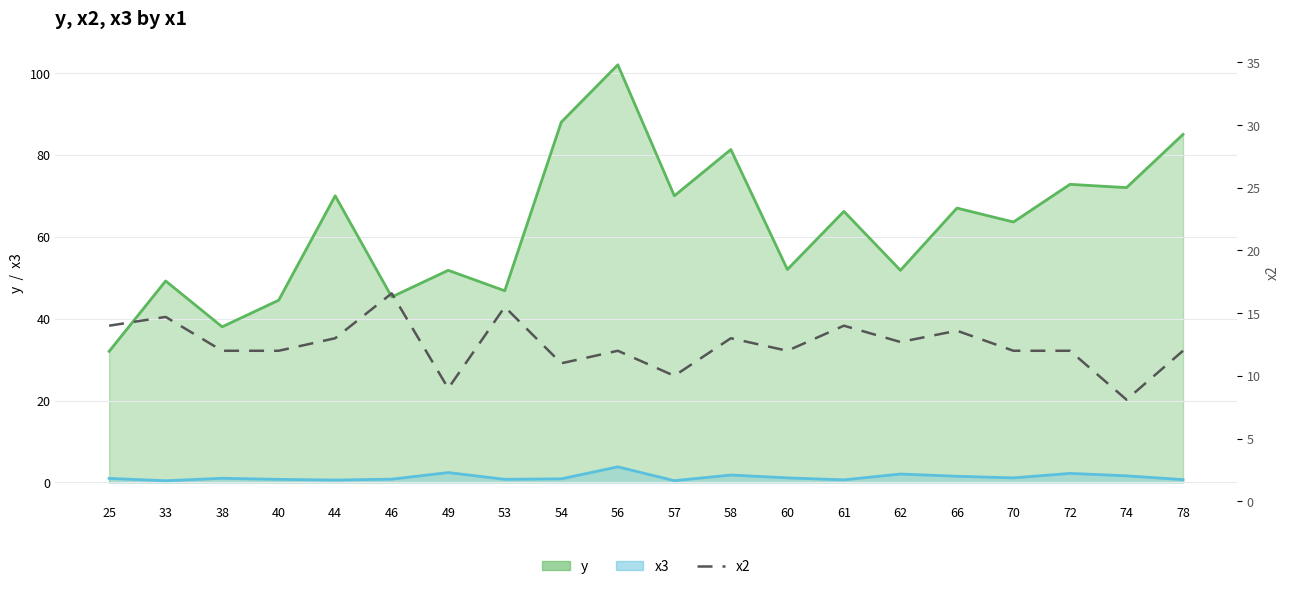

True or false: the data shows 16.6 at 46.

True